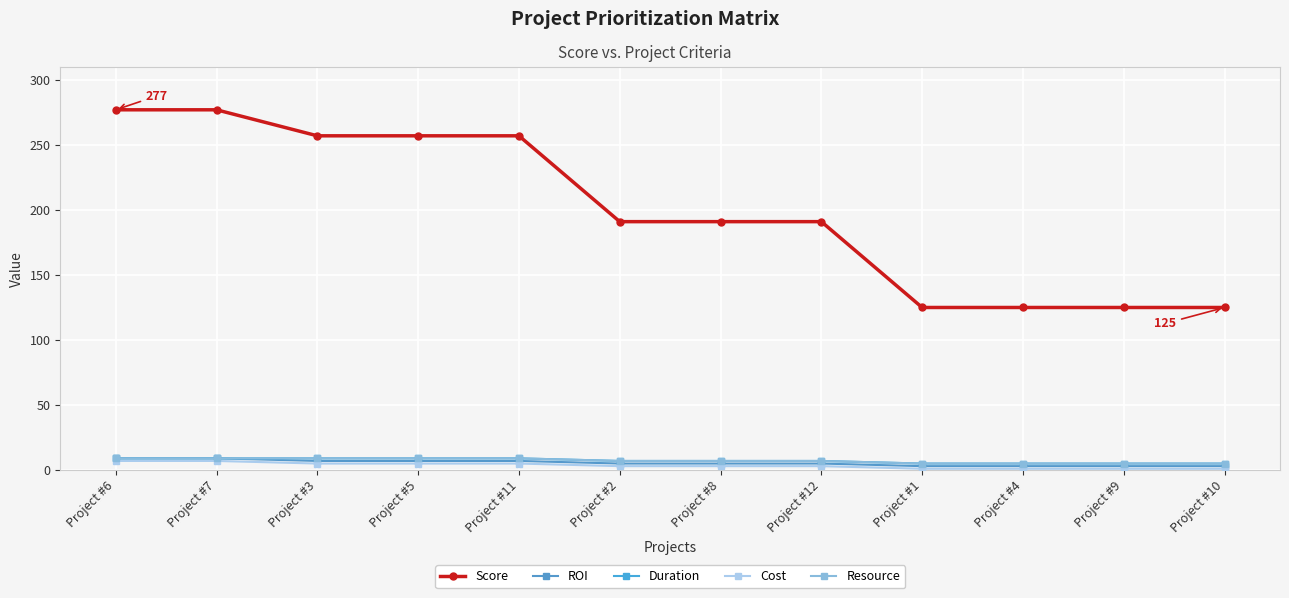

Between Project #12 and Project #9, which is larger?

Project #12